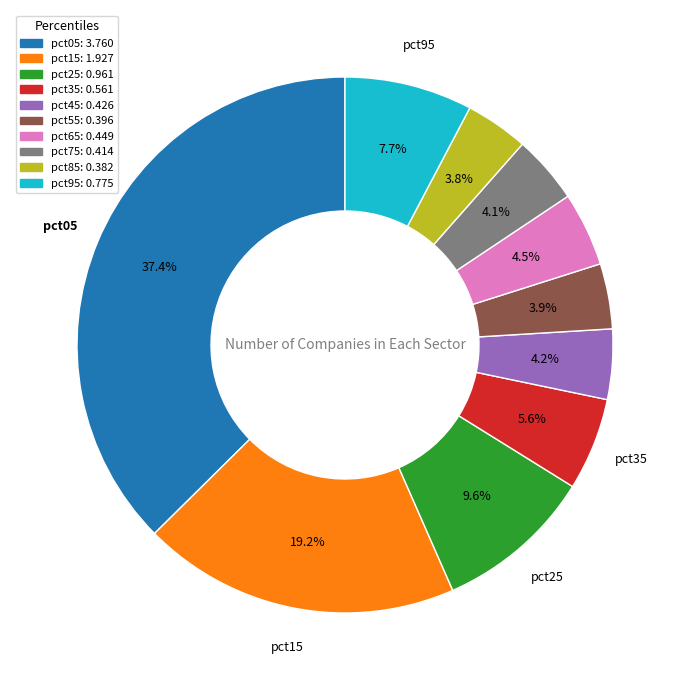

What percentage is NOT represented by pct55?

96.1%